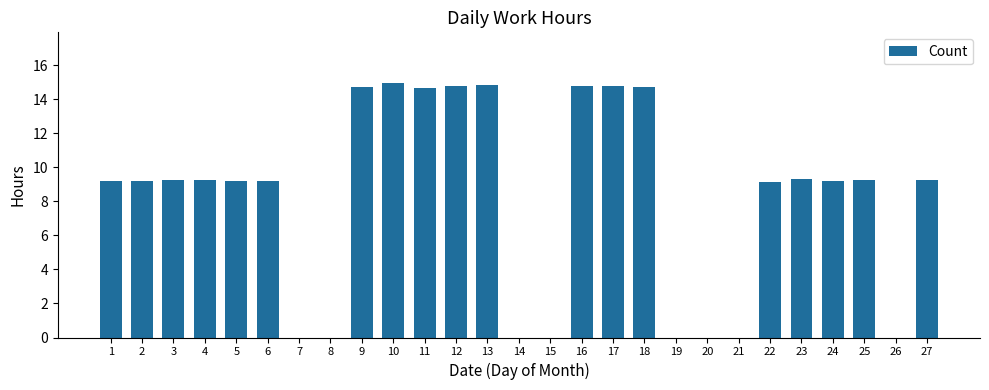

What is the change in value from 1 to 7?

-9.2